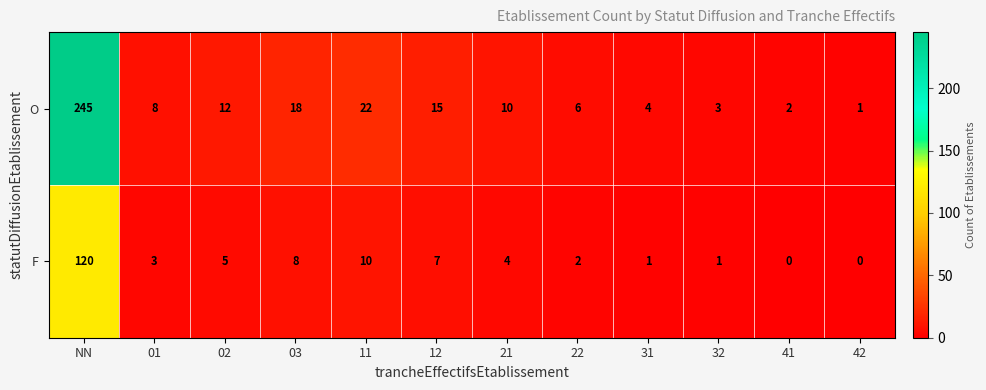

What is the highest value of the F series?

120